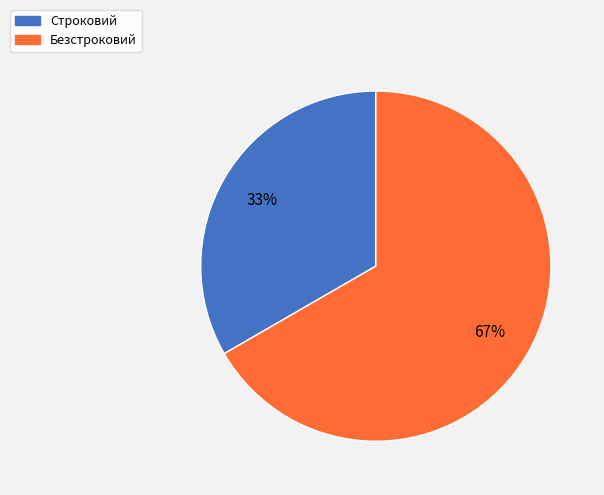

What is the ratio of the value at Безстроковий to the value at Строковий?

2.0